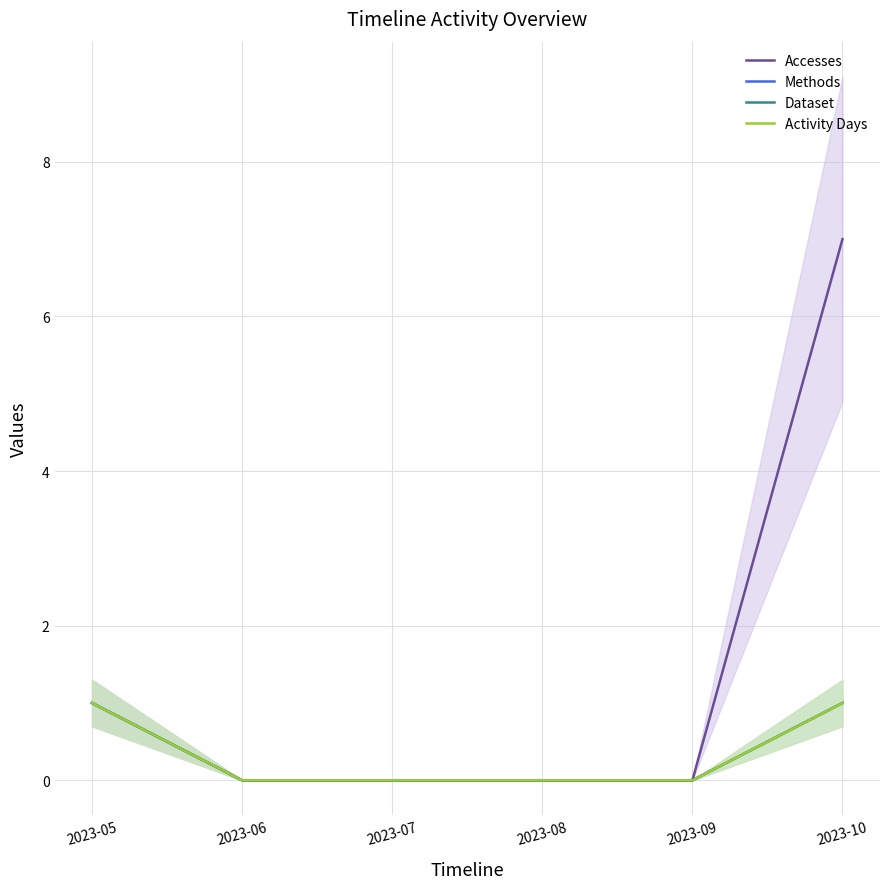

True or false: Dataset has more than 0 points higher than both neighbors.

False